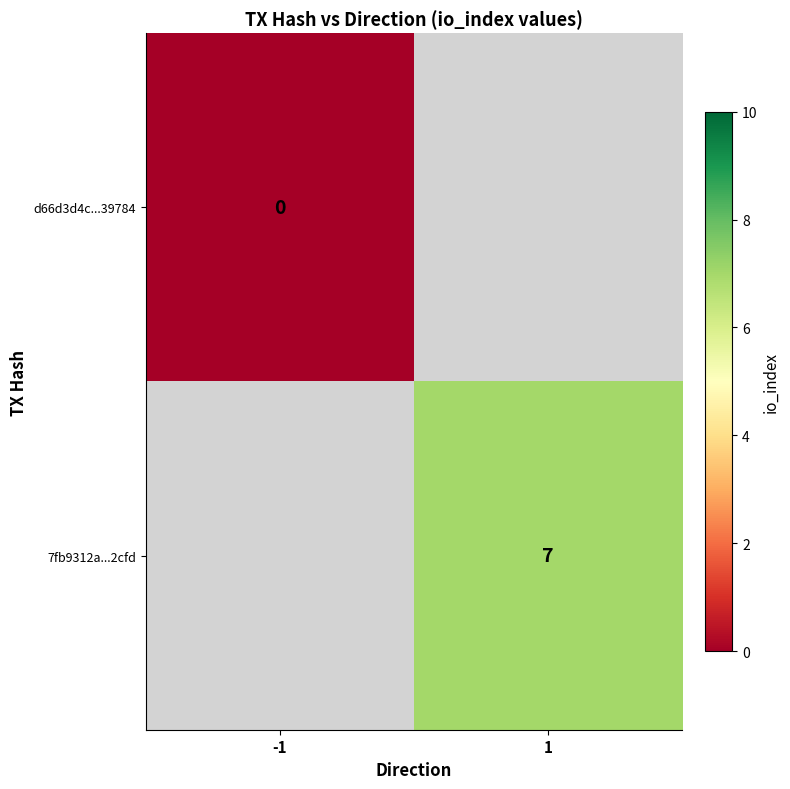

True or false: 7fb9312a...2cfd has a value of 4 at 1.

False